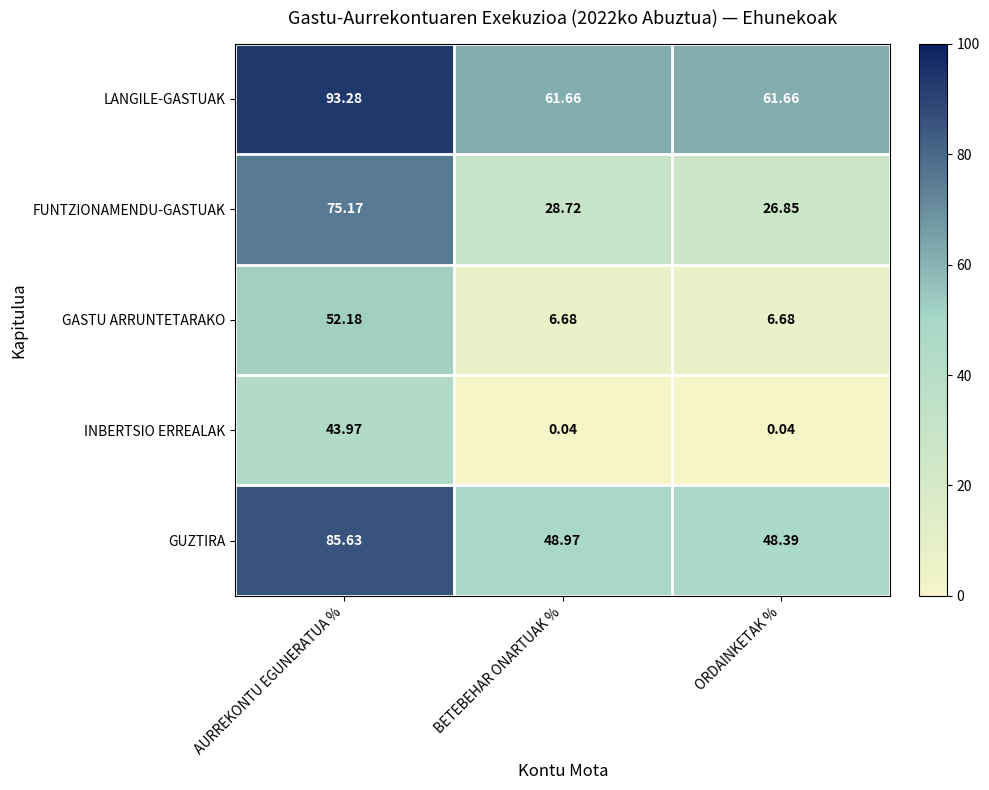

Which series has the largest total across all categories?

LANGILE-GASTUAK